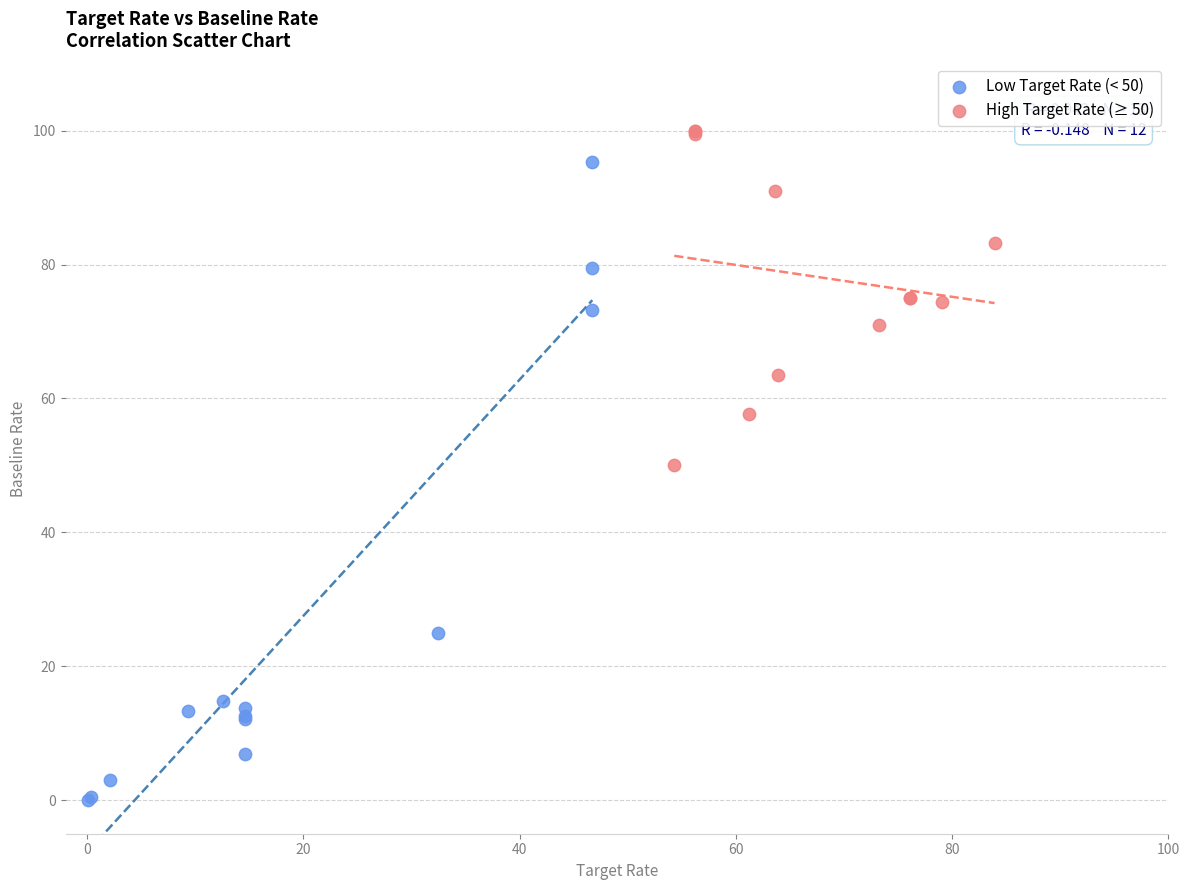

Which series has the widest spread of Y values?

Low Target Rate (< 50)